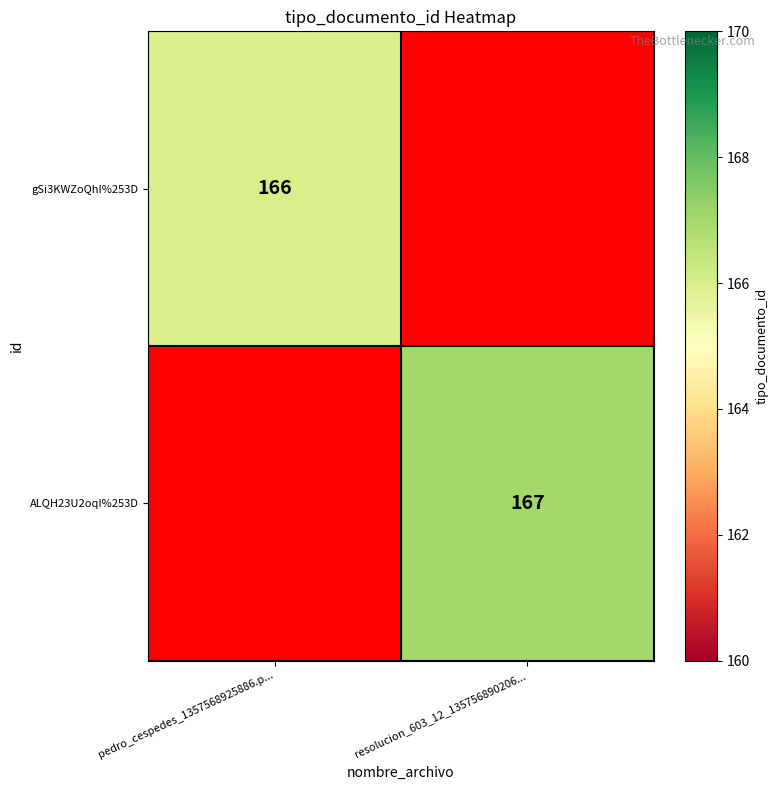

Is the value of gSi3KWZoQhI%253D at pedro_cespedes_1357568925886.p... greater than the value of ALQH23U2oqI%253D at resolucion_603_12_135756890206...?

No